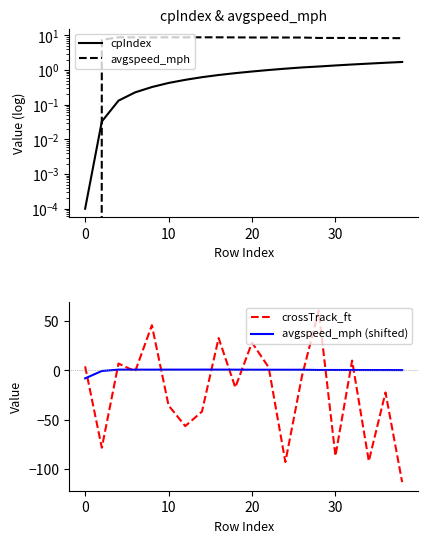

What is the sum of all cpIndex values?

17.0